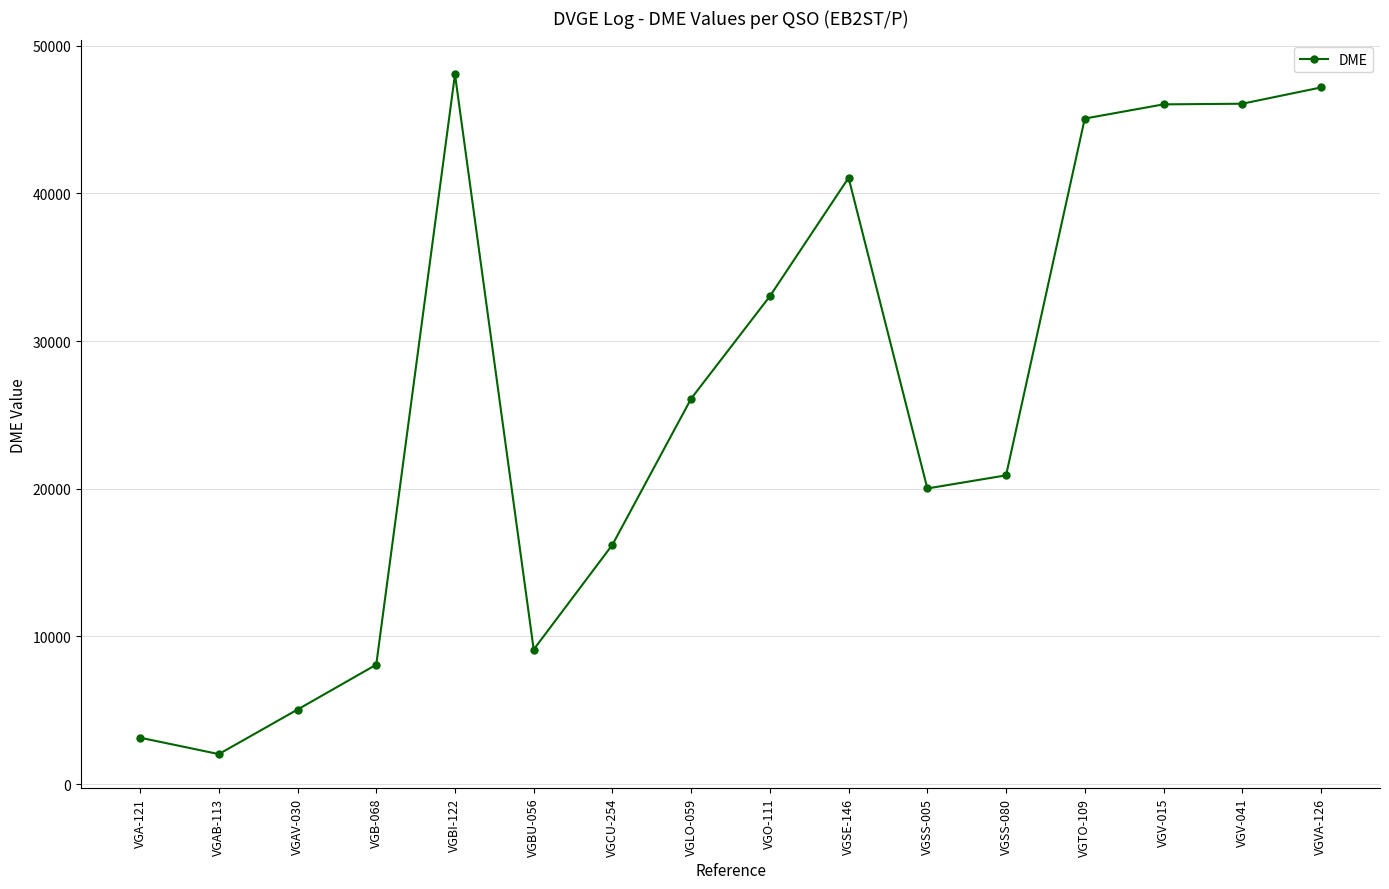

Is it true that the value at VGSE-146 is 16360?

False